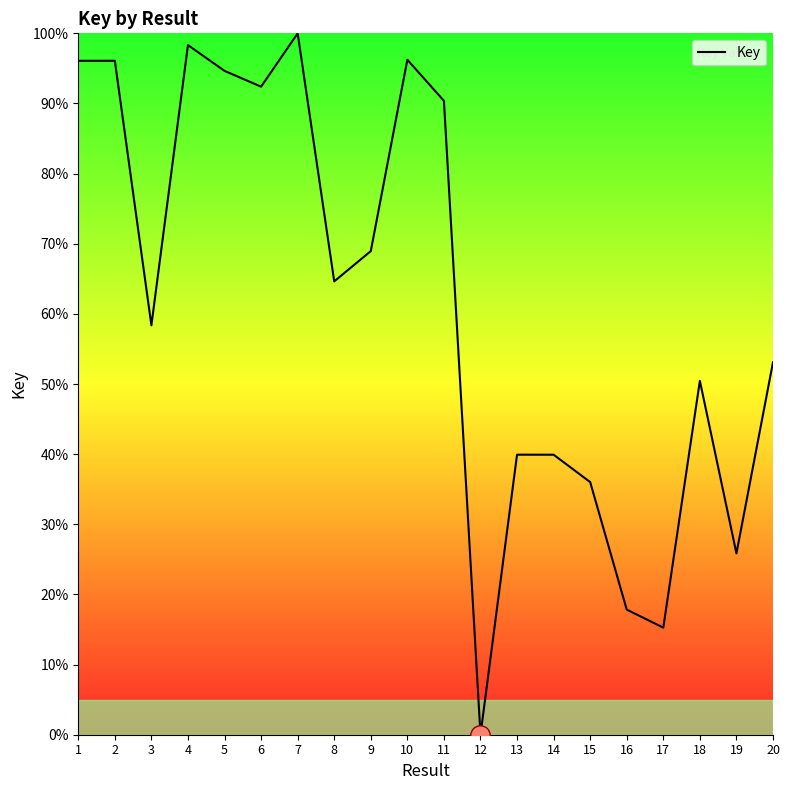

How many positive values are there?

19